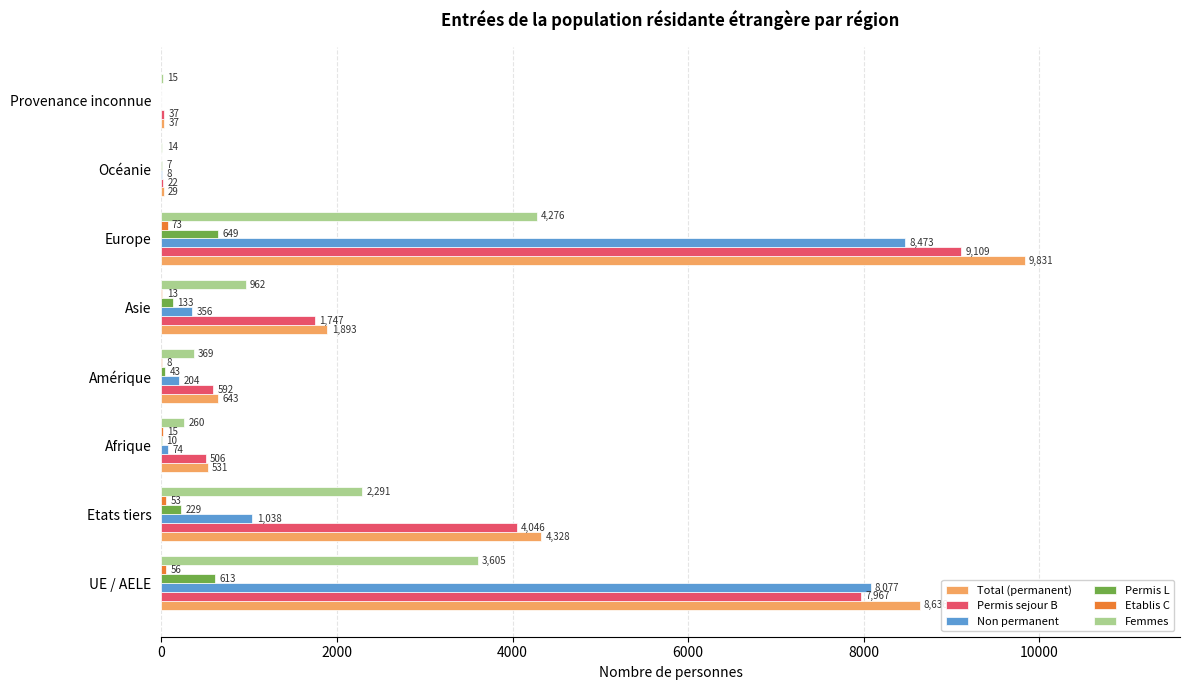

Which series changed the most between Afrique and Amérique?

Non permanent